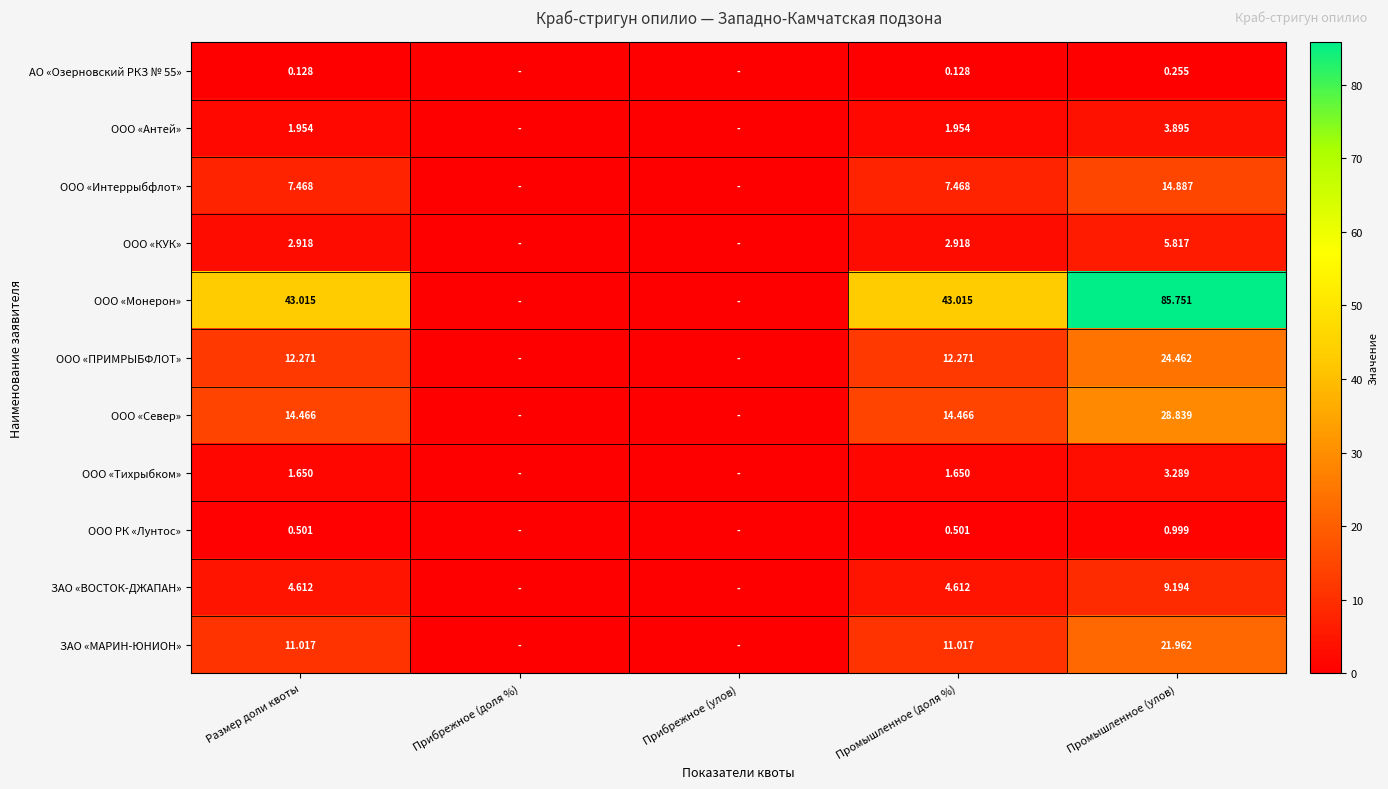

How many values in the ООО «Монерон» series exceed 43?

3